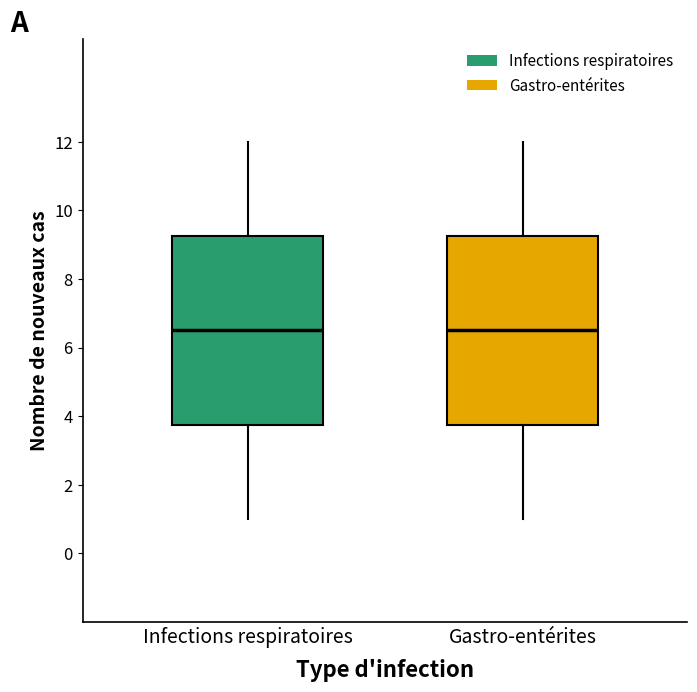

Reading left to right, transcribe this box plot: for each box, give where its median line is, the range the box spans, and where its two whiskers end, as read against the y-axis. The values are not printed on the chart, so give them approximately, as read against the axis.

Infections respiratoires: median 6.6, box 3.8 to 9.2, whiskers 1.0 to 12.0
Gastro-entérites: median 6.6, box 3.8 to 9.2, whiskers 1.0 to 12.0